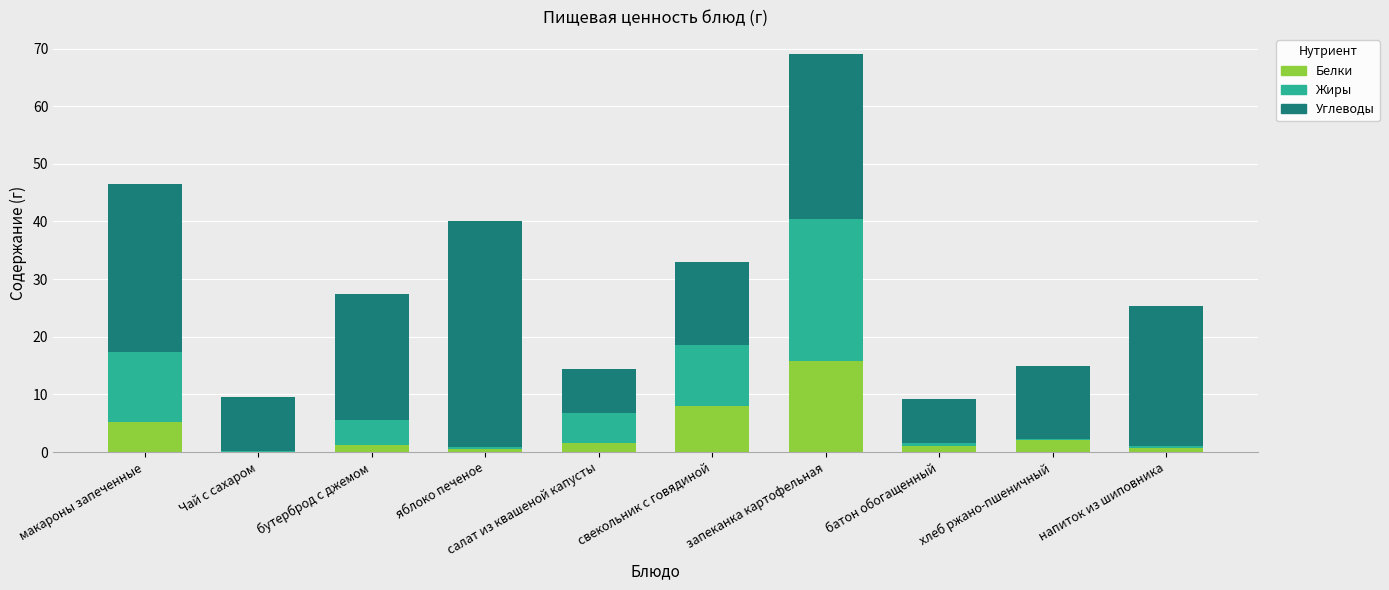

Which category has the highest value in the Белки series?

запеканка картофельная